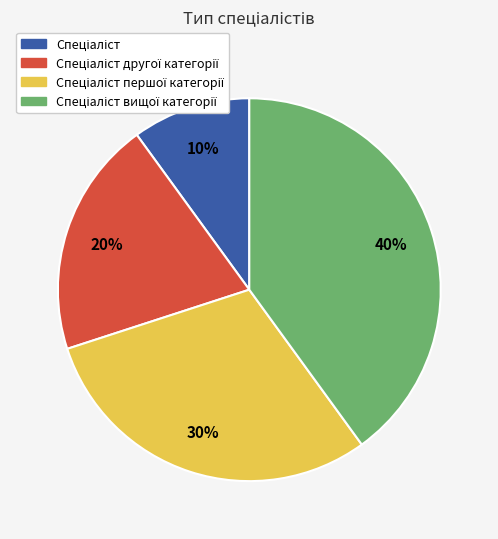

To the nearest percent, what is the difference between the largest and smallest slice percentages?

30%